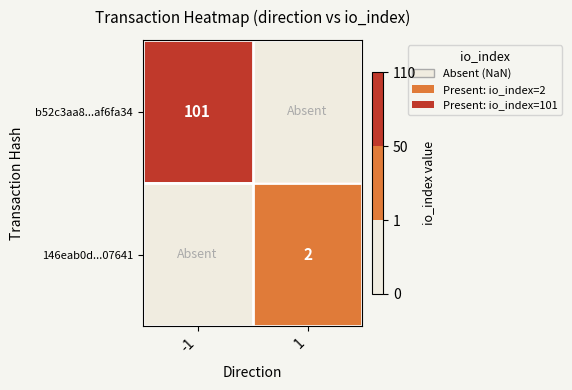

How many data points does each series have?

2